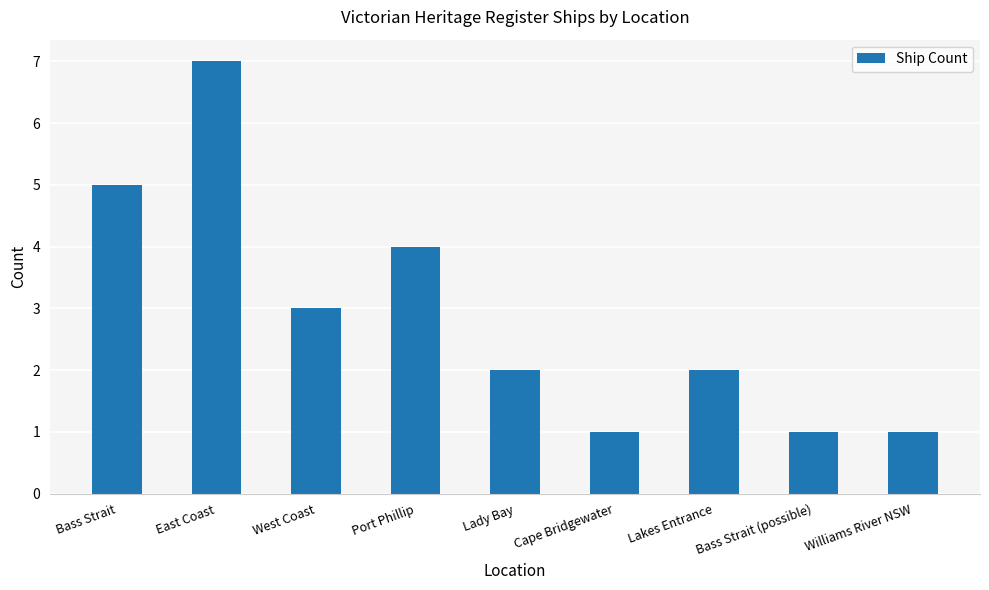

Does the chart contain stacked bars?

No